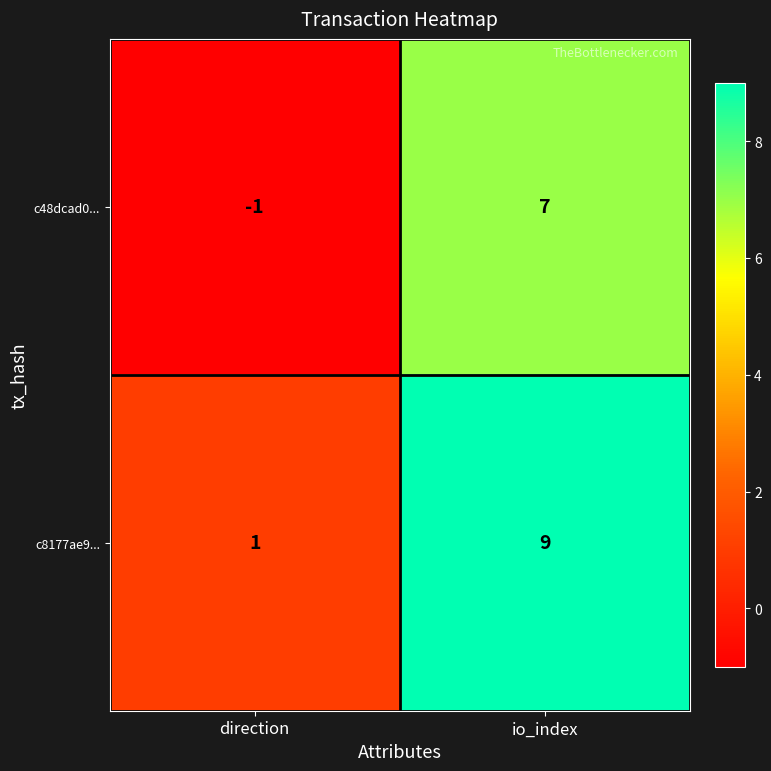

Where is c48dcad0... nearest to the value 3?

direction